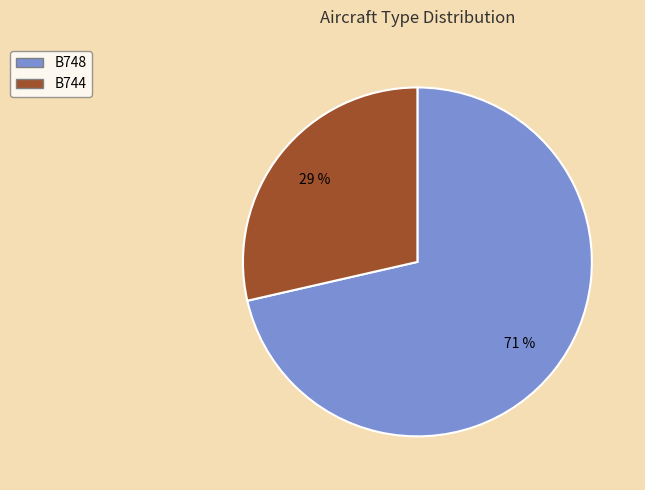

Do B748 and B744 together represent more than half of the pie?

Yes